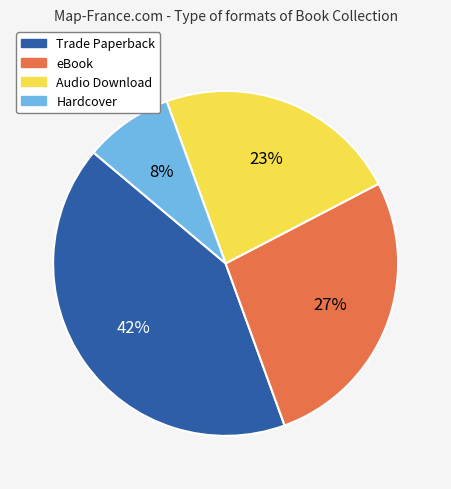

To the nearest percent, what portion does Hardcover represent?

8%